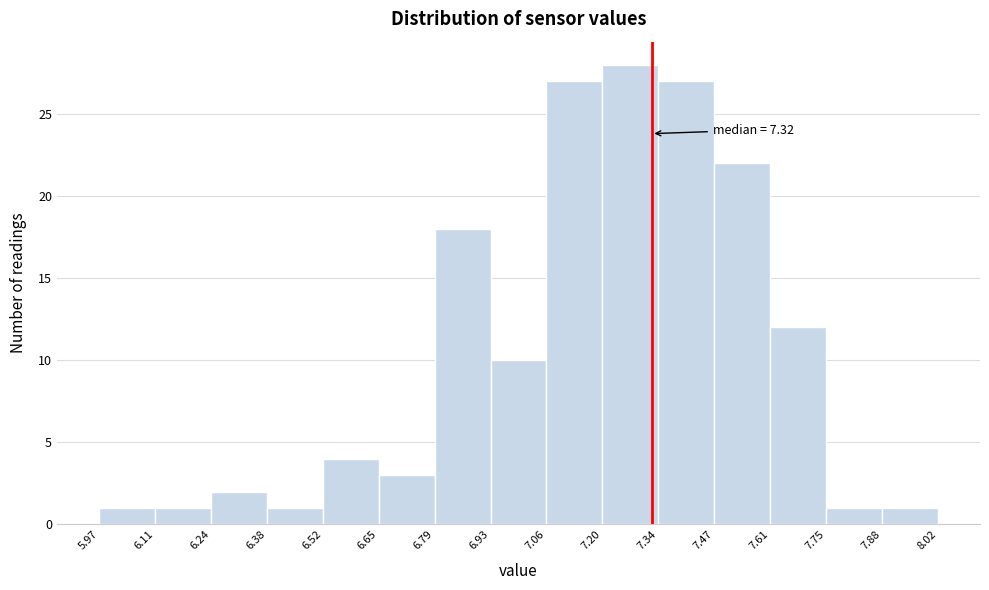

Over which range of the x-axis is the bar tallest?

7.20 to 7.34